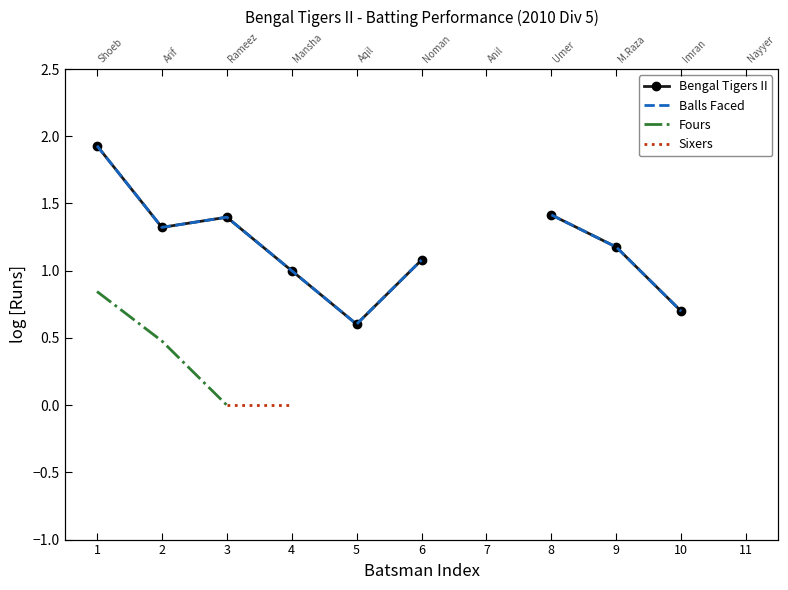

How many lines are shown in the chart?

4